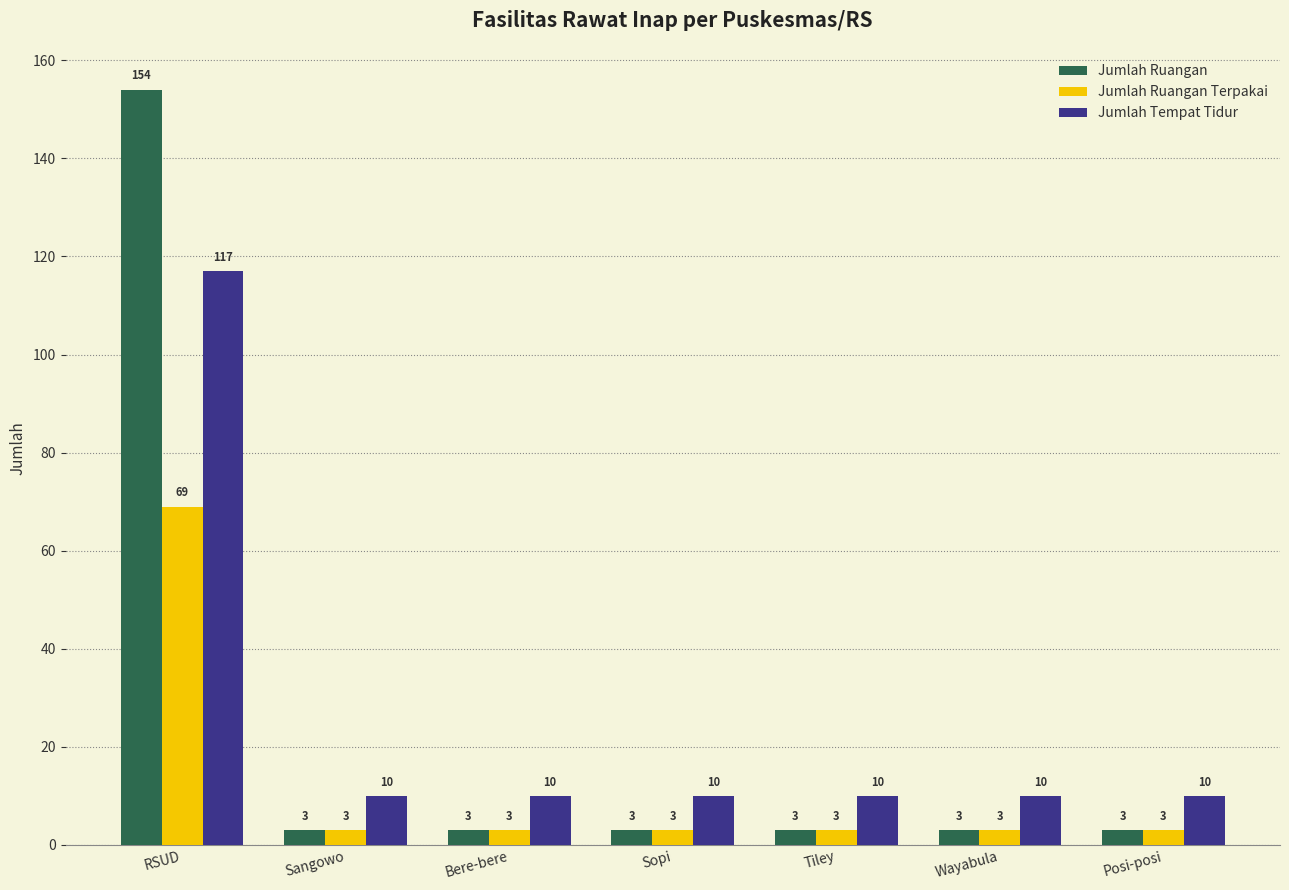

List the series in order of their peak value, highest first.

Jumlah Ruangan, Jumlah Tempat Tidur, Jumlah Ruangan Terpakai